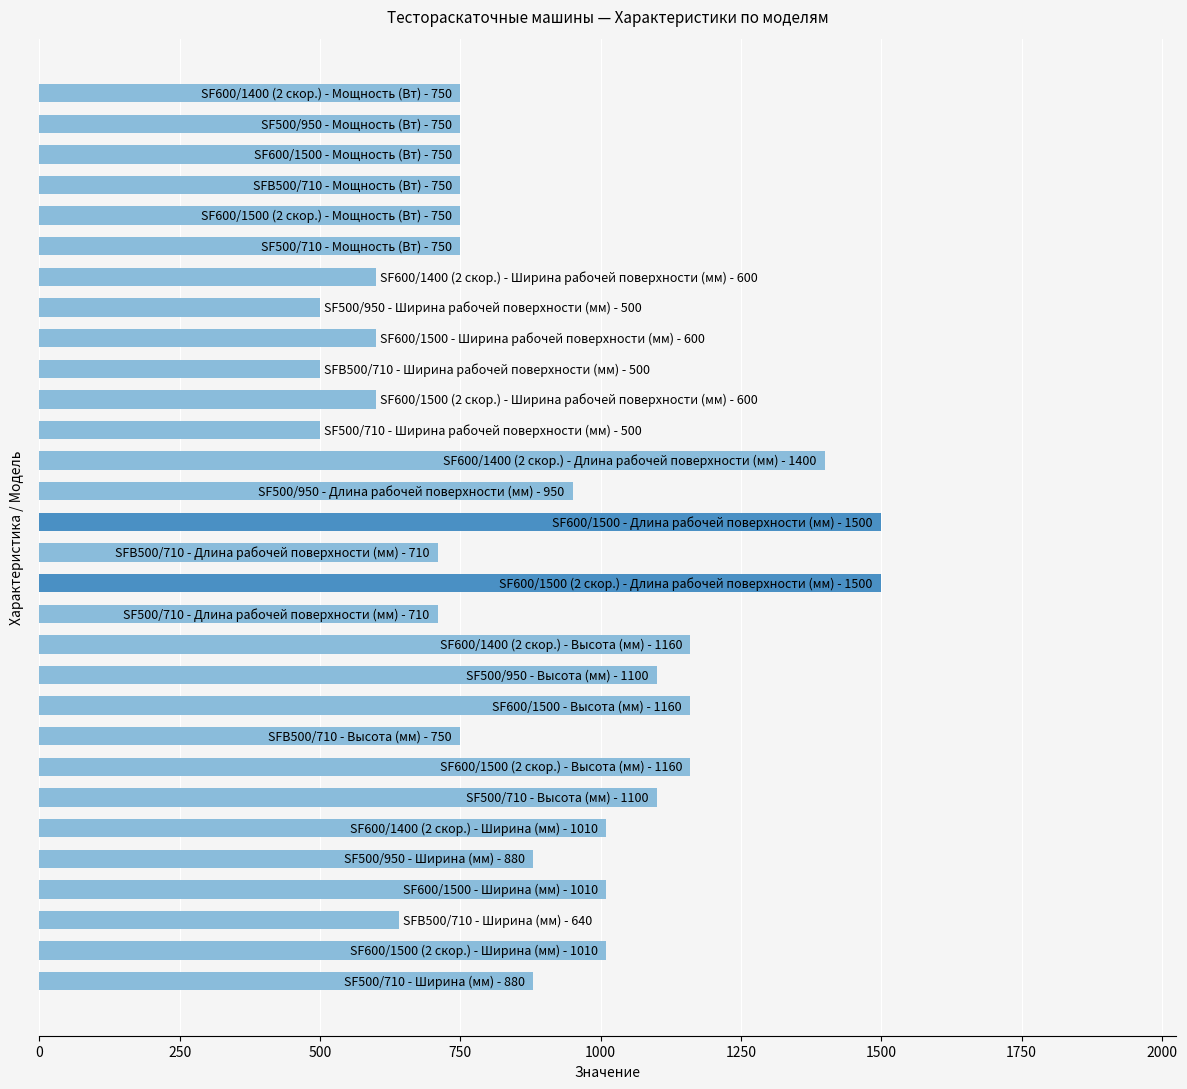

What is the smallest value displayed?

500